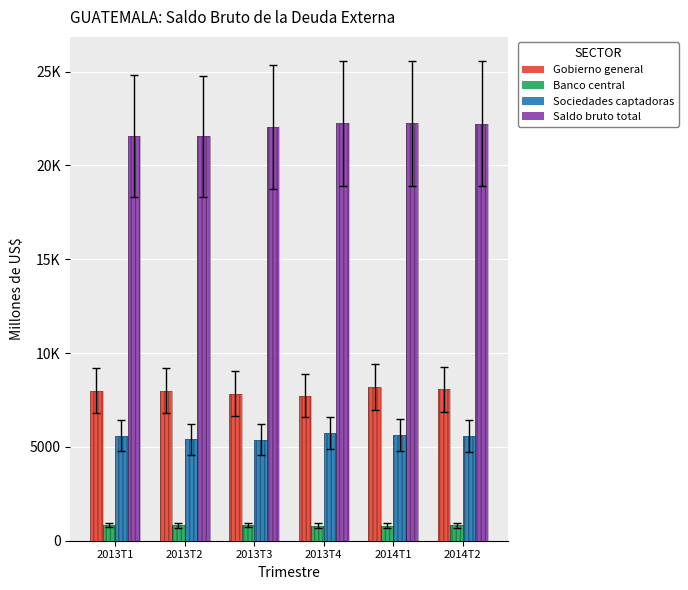

True or false: Gobierno general has a value of 4111.3 at 2013T3.

False